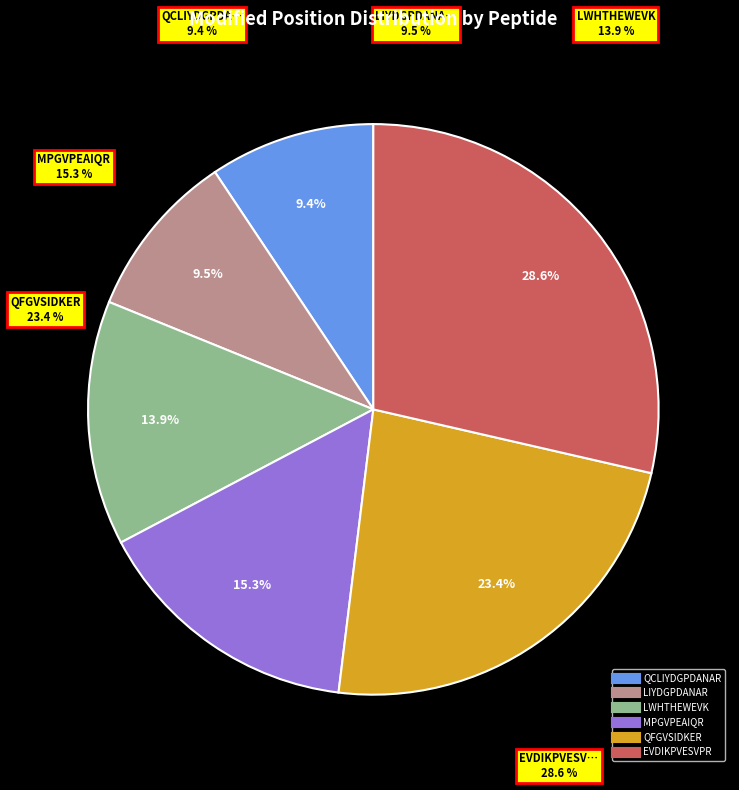

Which slice is the smallest?

QCLIYDGPDANAR